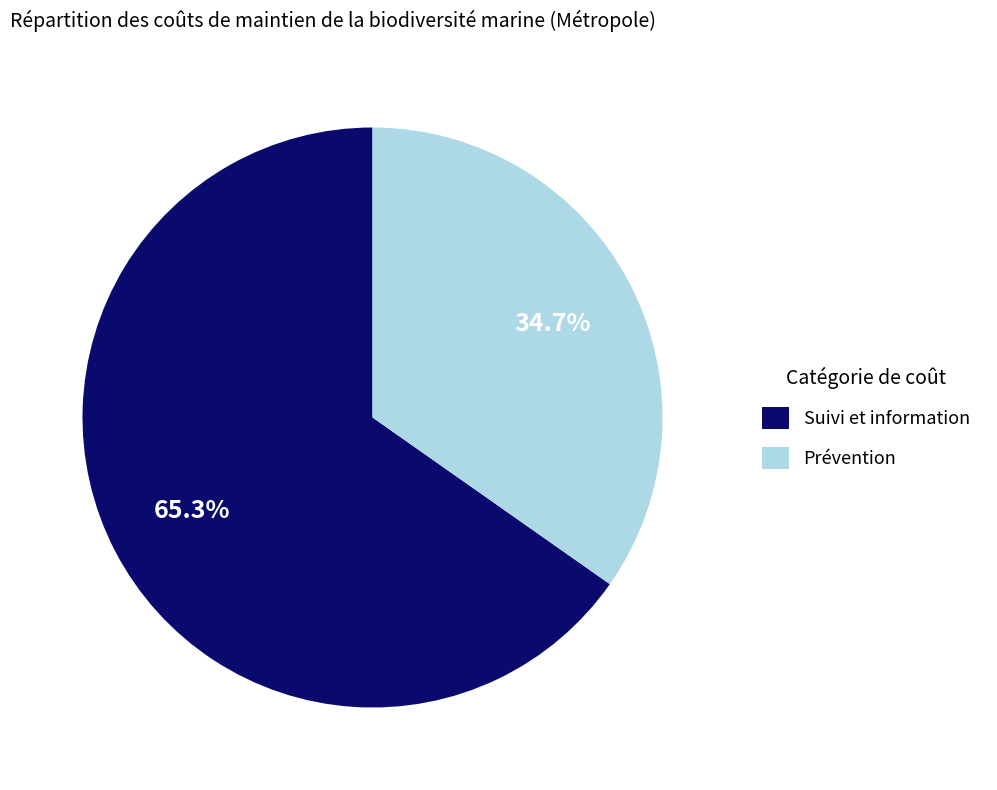

Which slice is the smallest?

Prévention